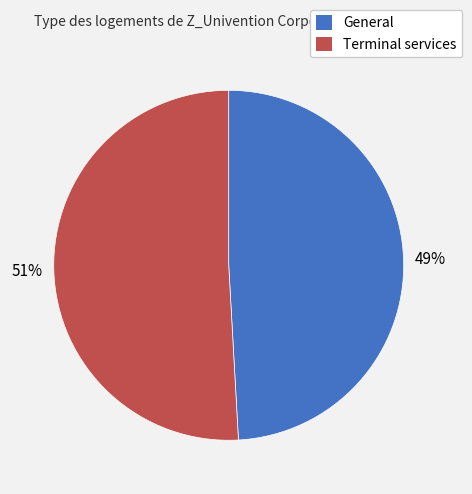

What percentage is the General slice, to the nearest percent?

49%